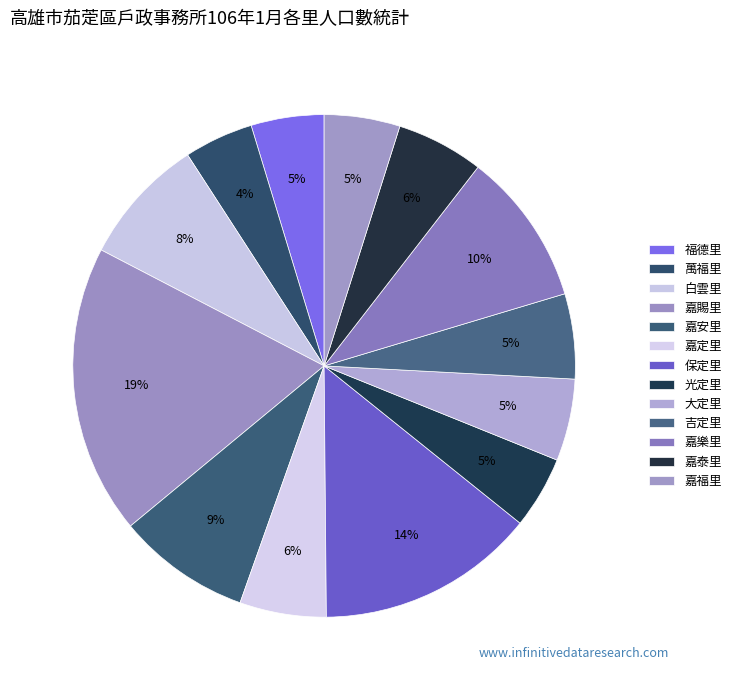

Count the number of slices in the pie.

13